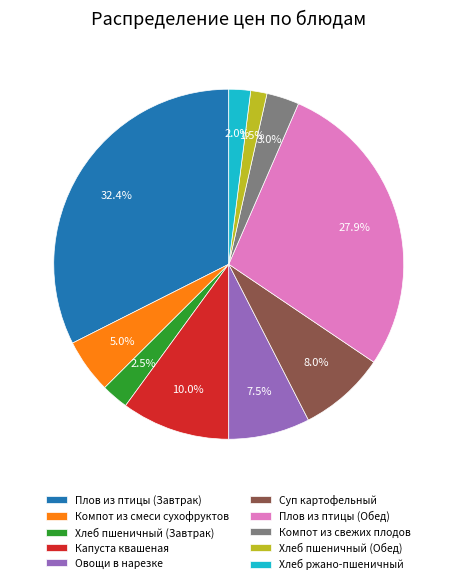

What percentage is the Плов из птицы (Обед) slice, to the nearest percent?

28%